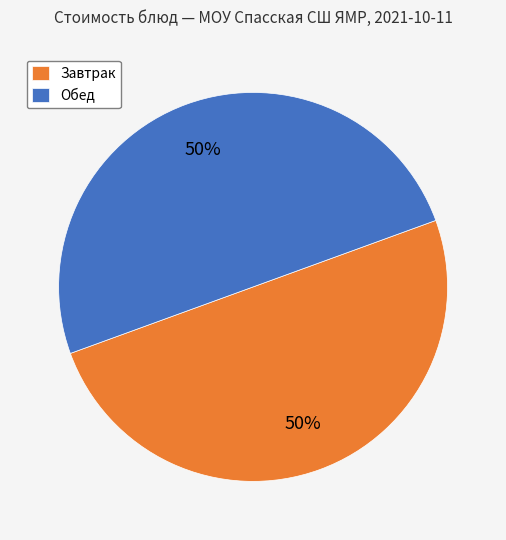

Count the number of slices in the pie.

2